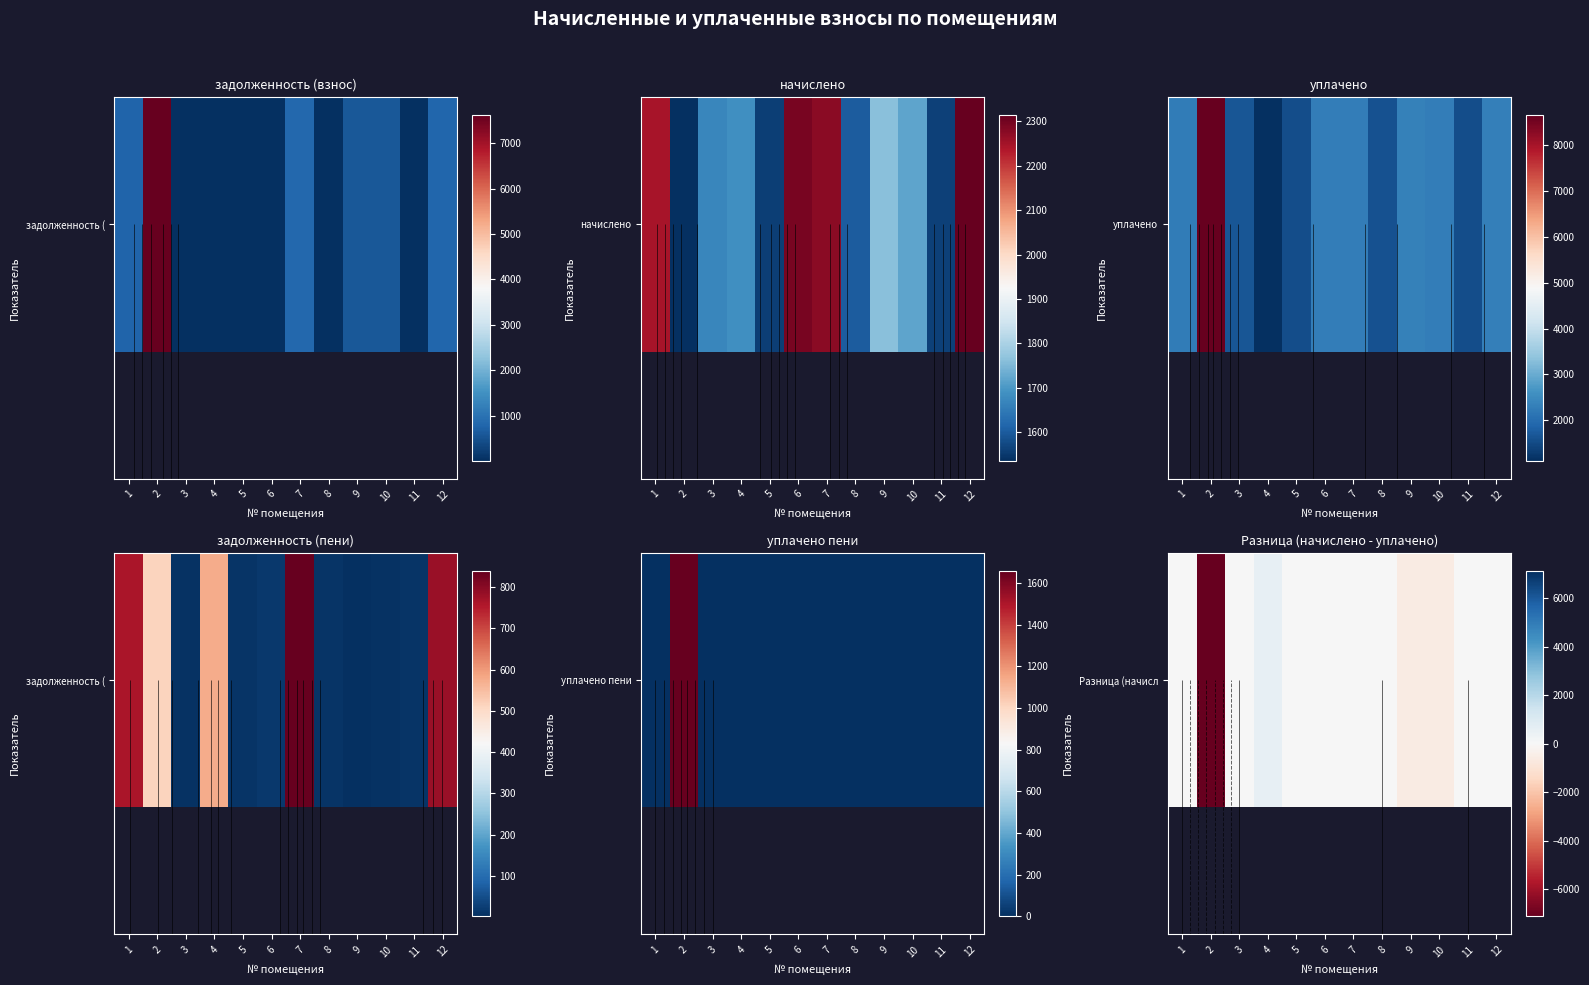

How many data points are less than 0?

3